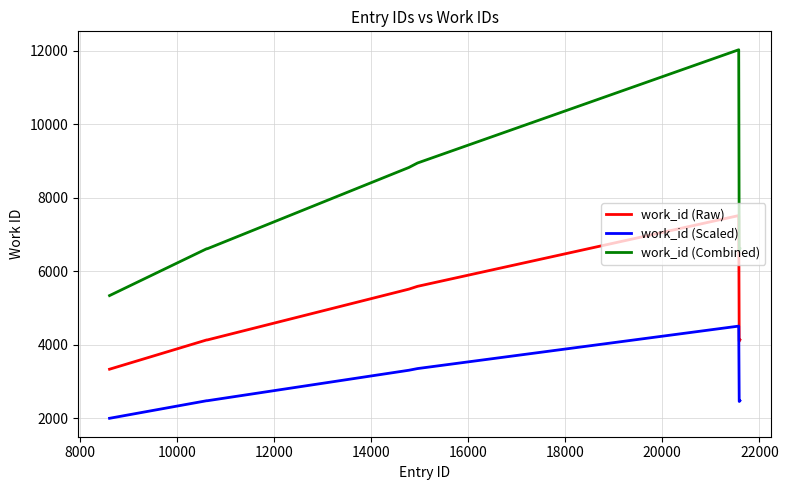

What is the lowest value of the work_id (Scaled) series?

2003.4